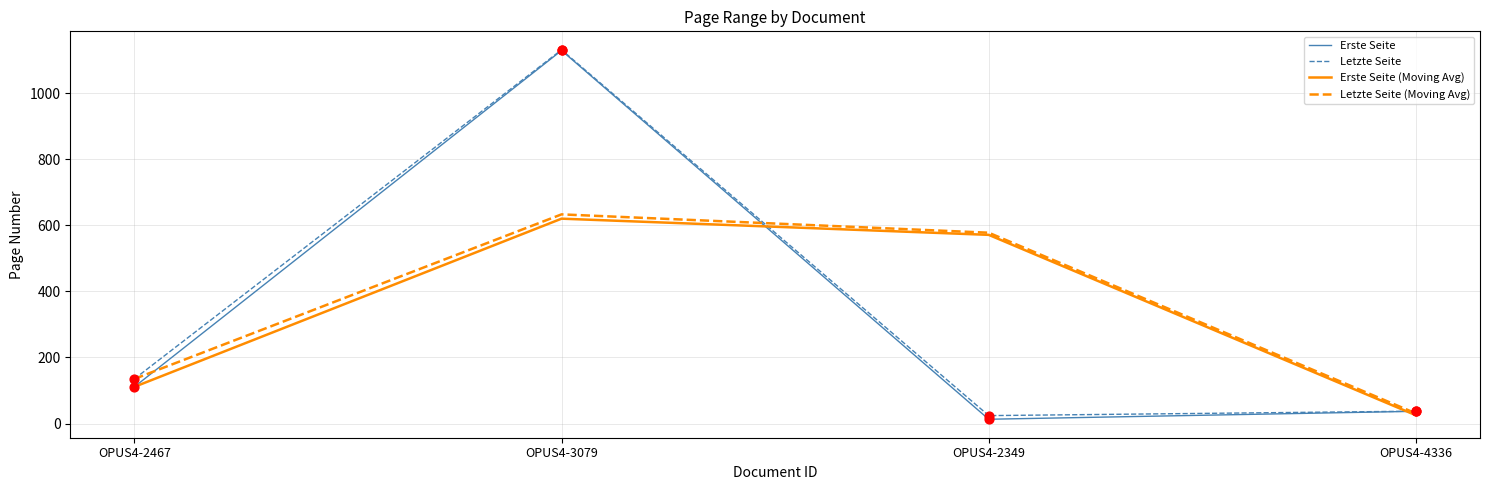

What is the total value across all series at OPUS4-3079?

3513.0